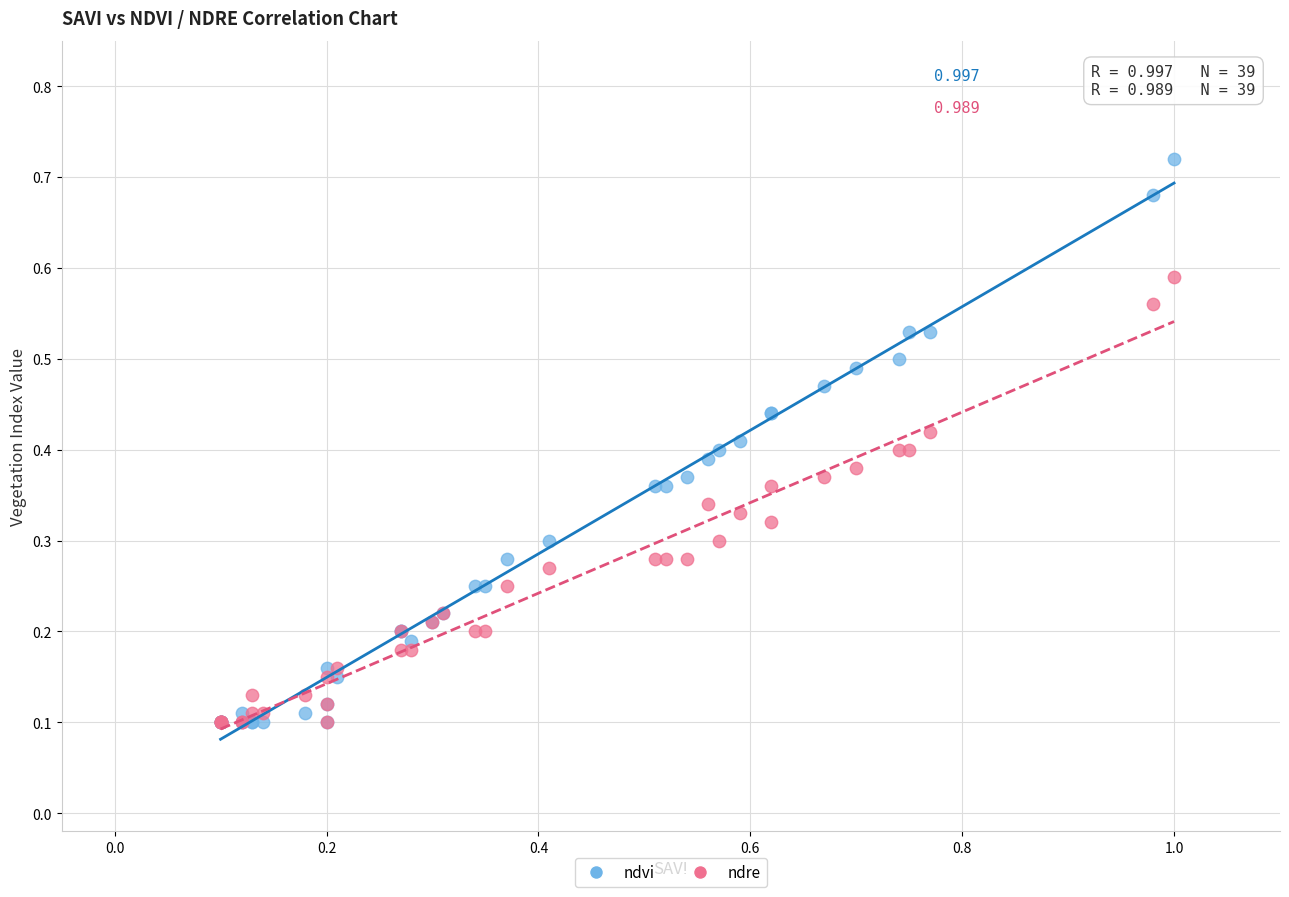

What are all the series names shown in the legend?

ndvi, ndre